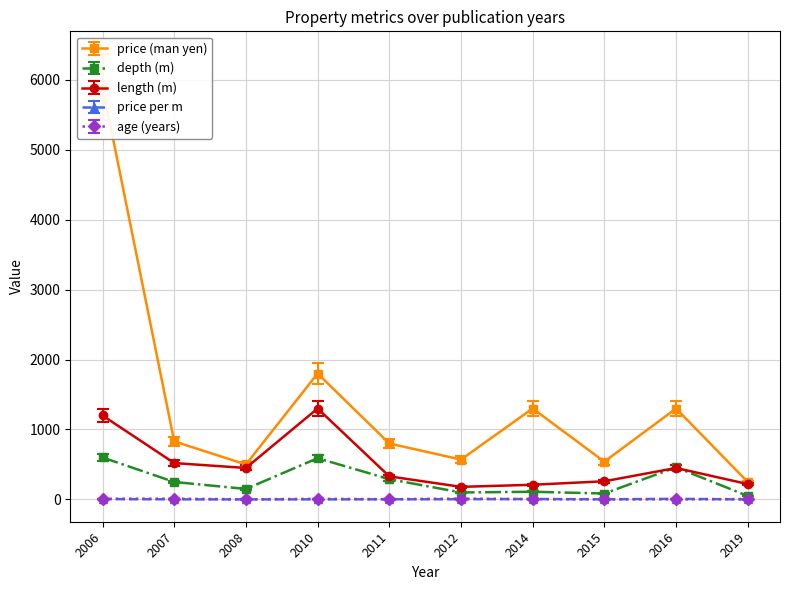

In age (years), how many points are higher than both neighbors (excluding endpoints)?

3